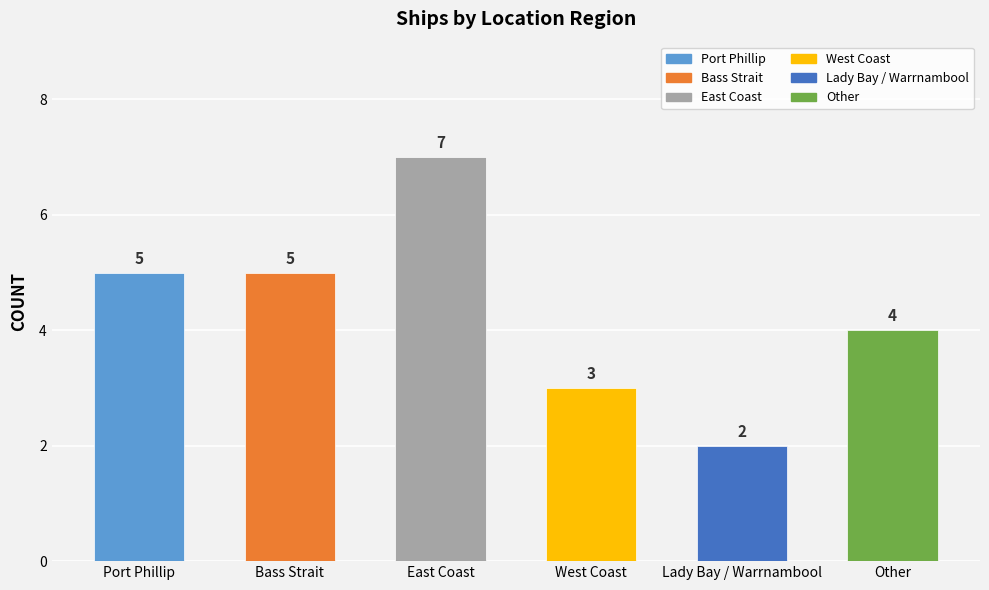

At which category does the chart reach its minimum across all series?

Lady Bay / Warrnambool